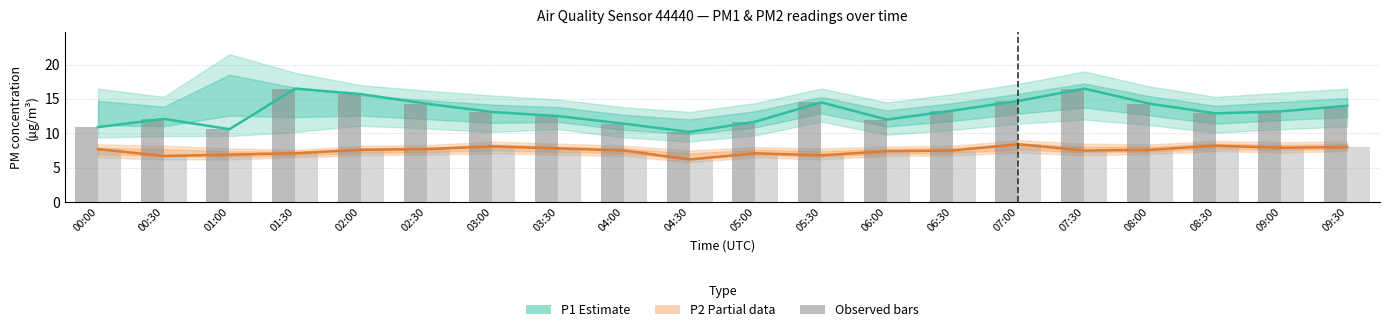

What is the difference between the maximum and minimum values in the P2 (Partial) series?

2.2